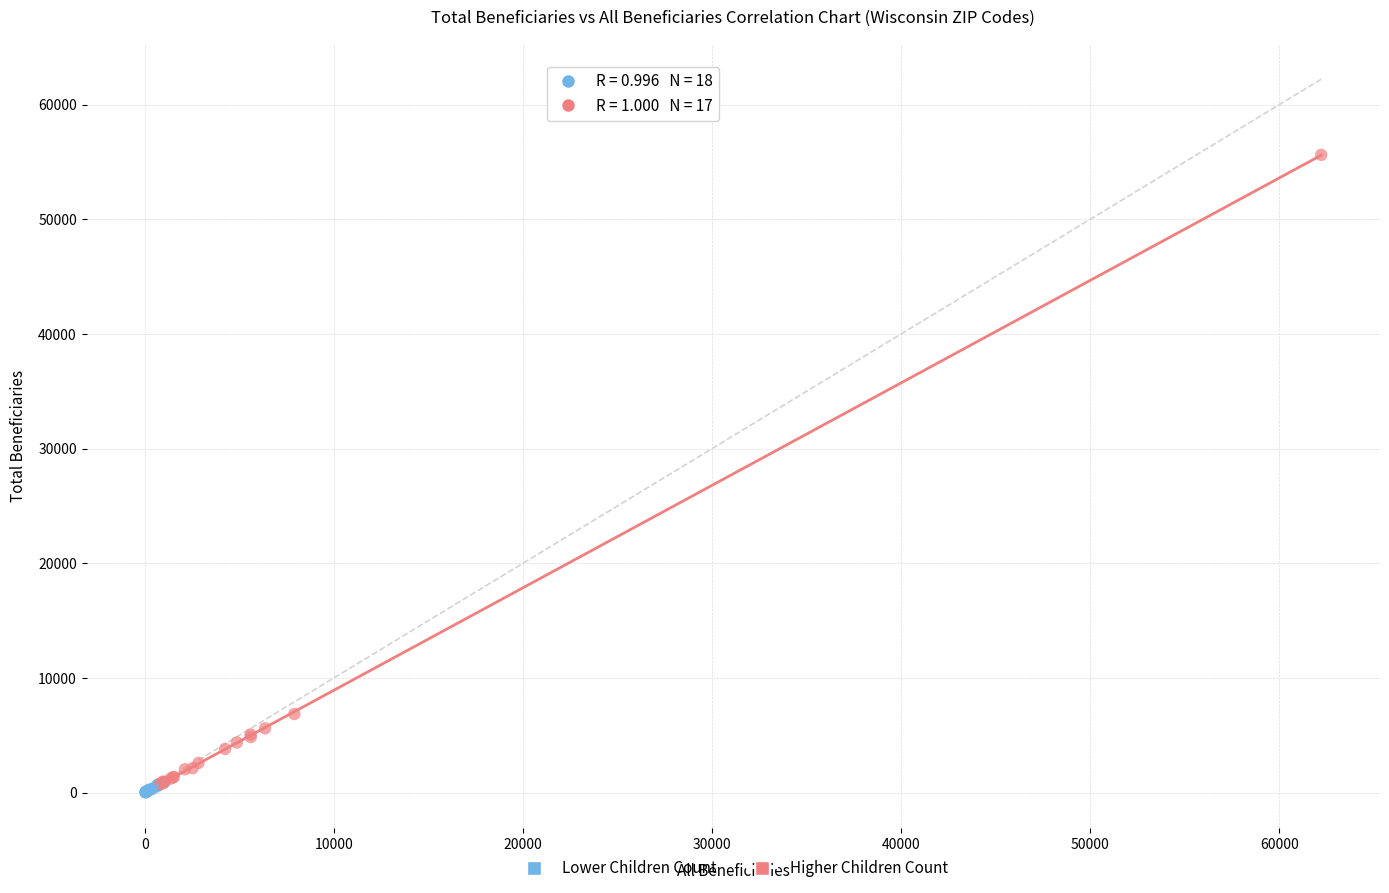

Which series has the widest spread of Y values?

Higher Children Count